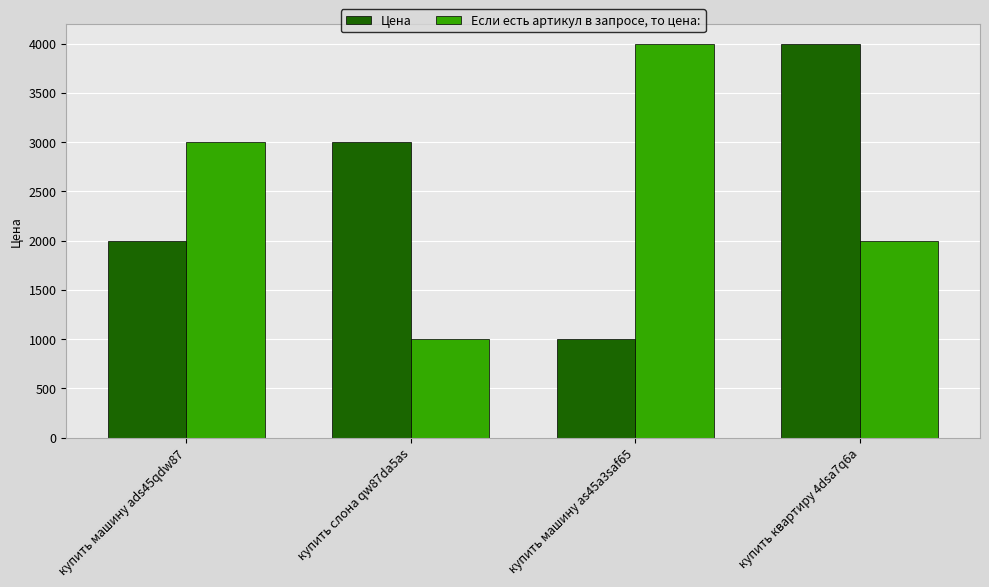

Reading left to right, extract all data points from this chart.

Цена: 2000	3000	1000	4000
Если есть артикул в запросе, то цена:: 3000	1000	4000	2000